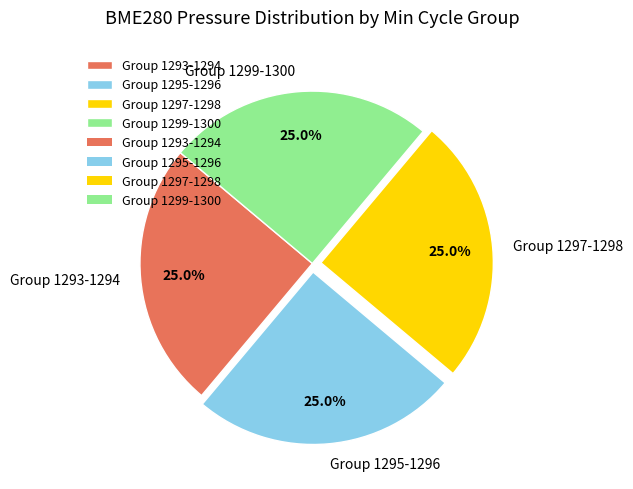

Approximately how many times larger is the value at Group 1297-1298 compared to Group 1299-1300?

1.0